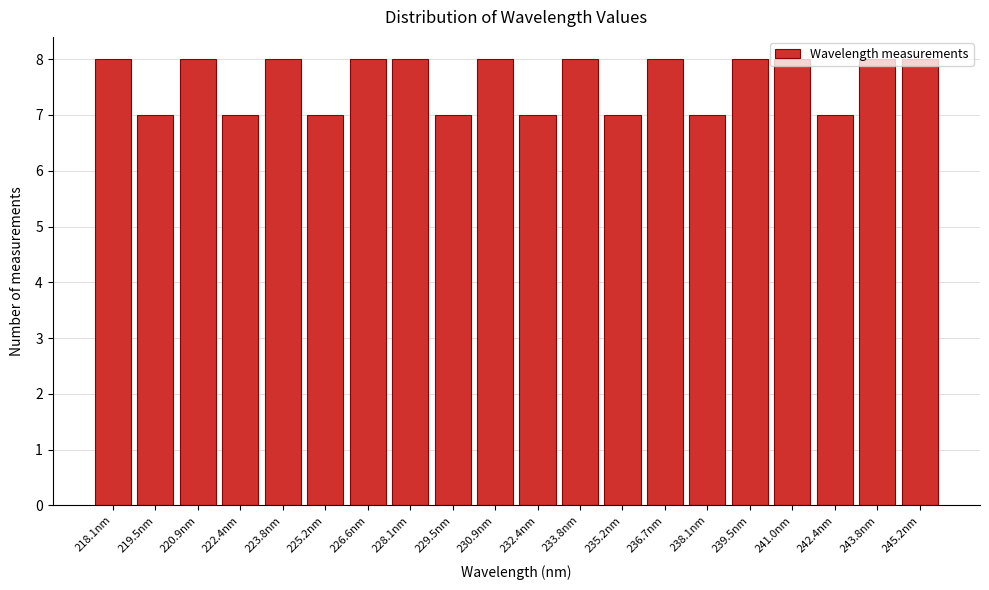

What is the sum of the values at 228.1nm and 218.1nm?

16